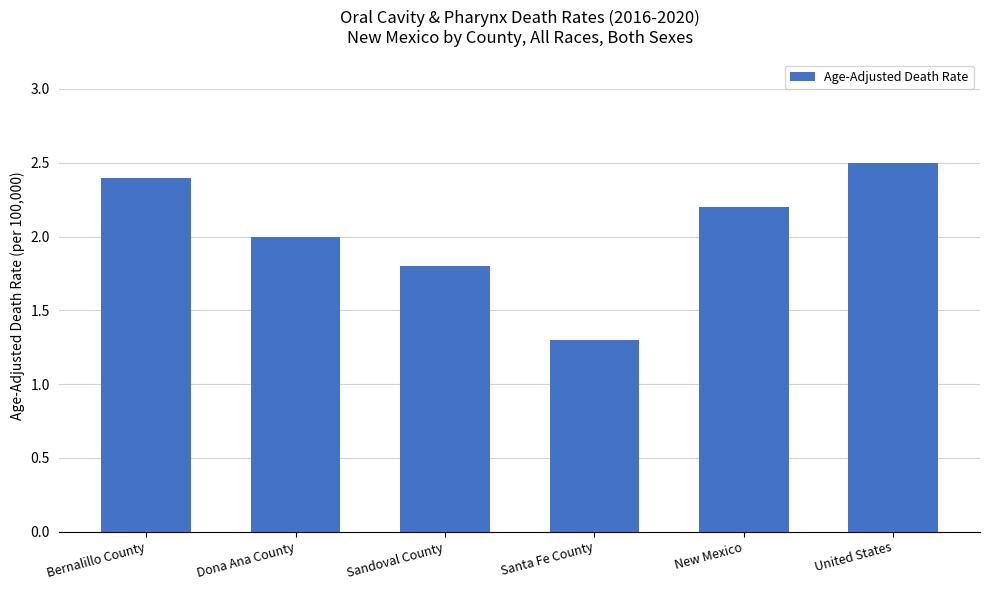

What is the label of the 4th bar from the left?

Santa Fe County